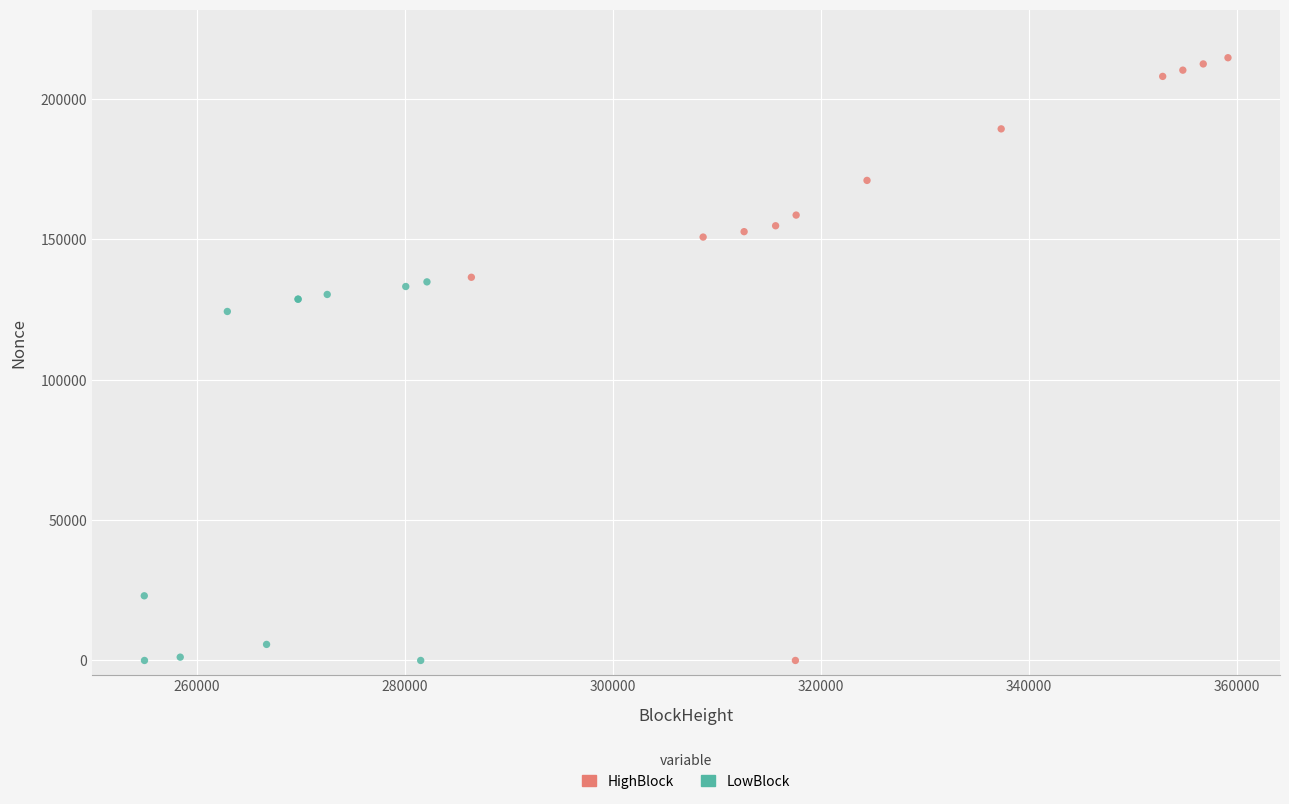

What are all the series names shown in the legend?

HighBlock, LowBlock